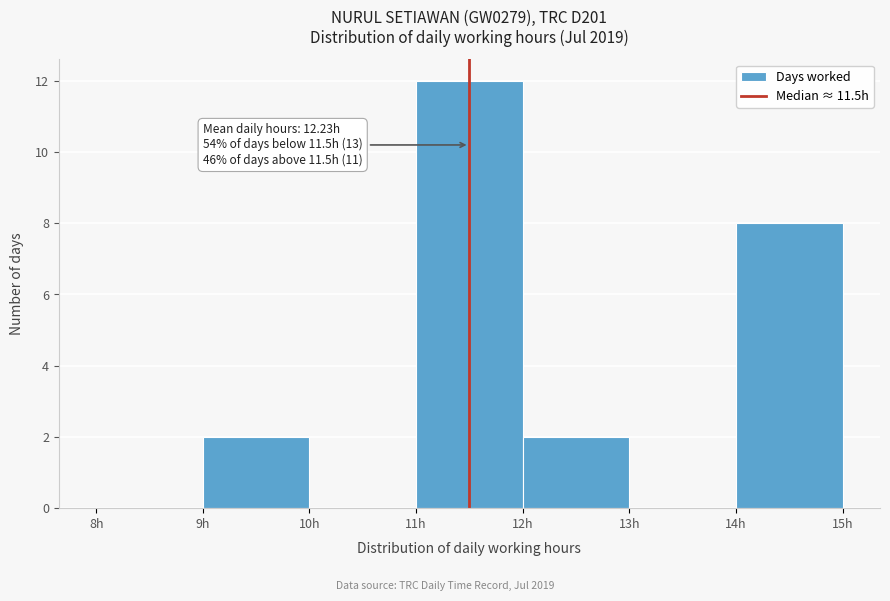

Over which range of the x-axis is the bar tallest?

11 to 12